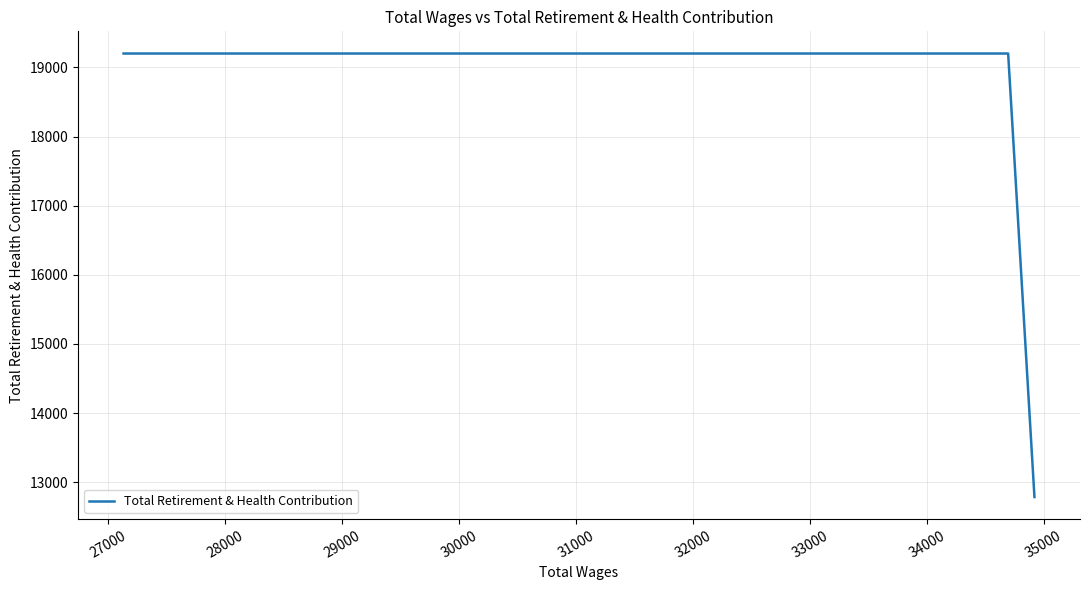

What is the sum of the values at 28000 and 29000?

38400